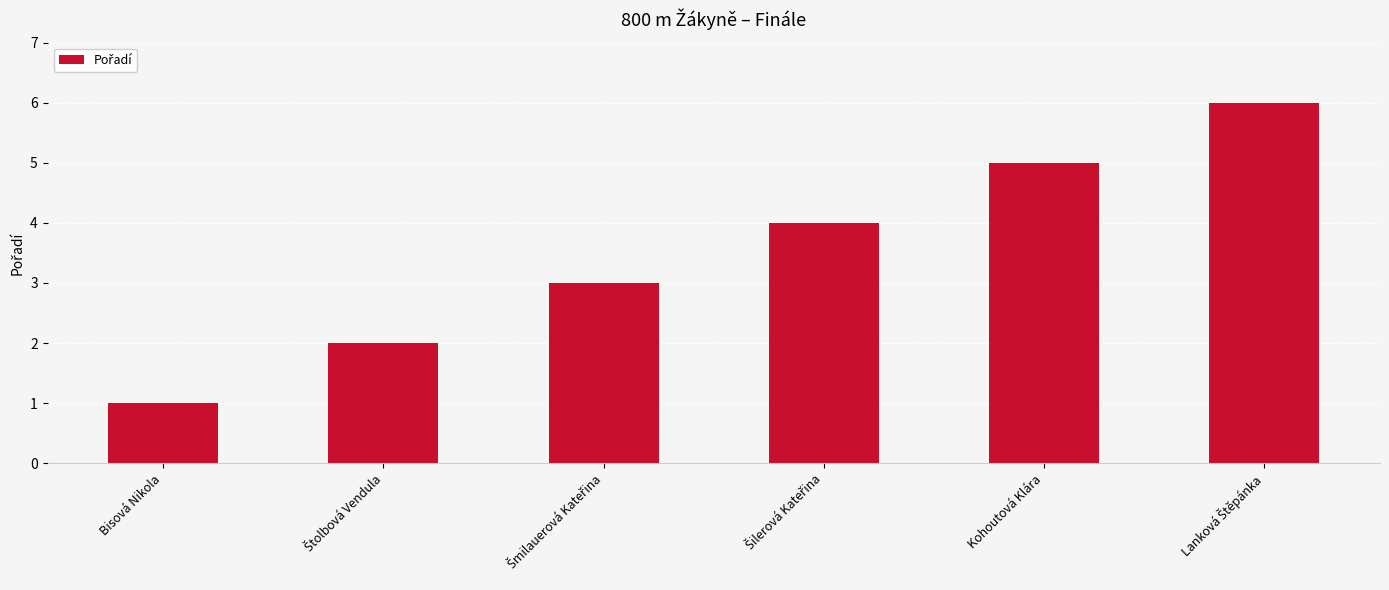

The value at Kohoutová Klára is 8. True or false?

False